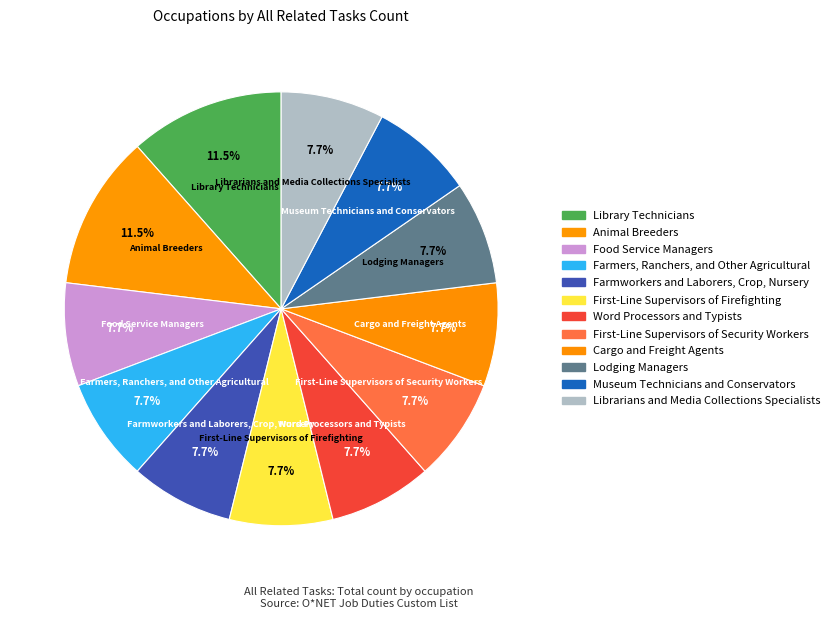

How many segments does this pie chart have?

12